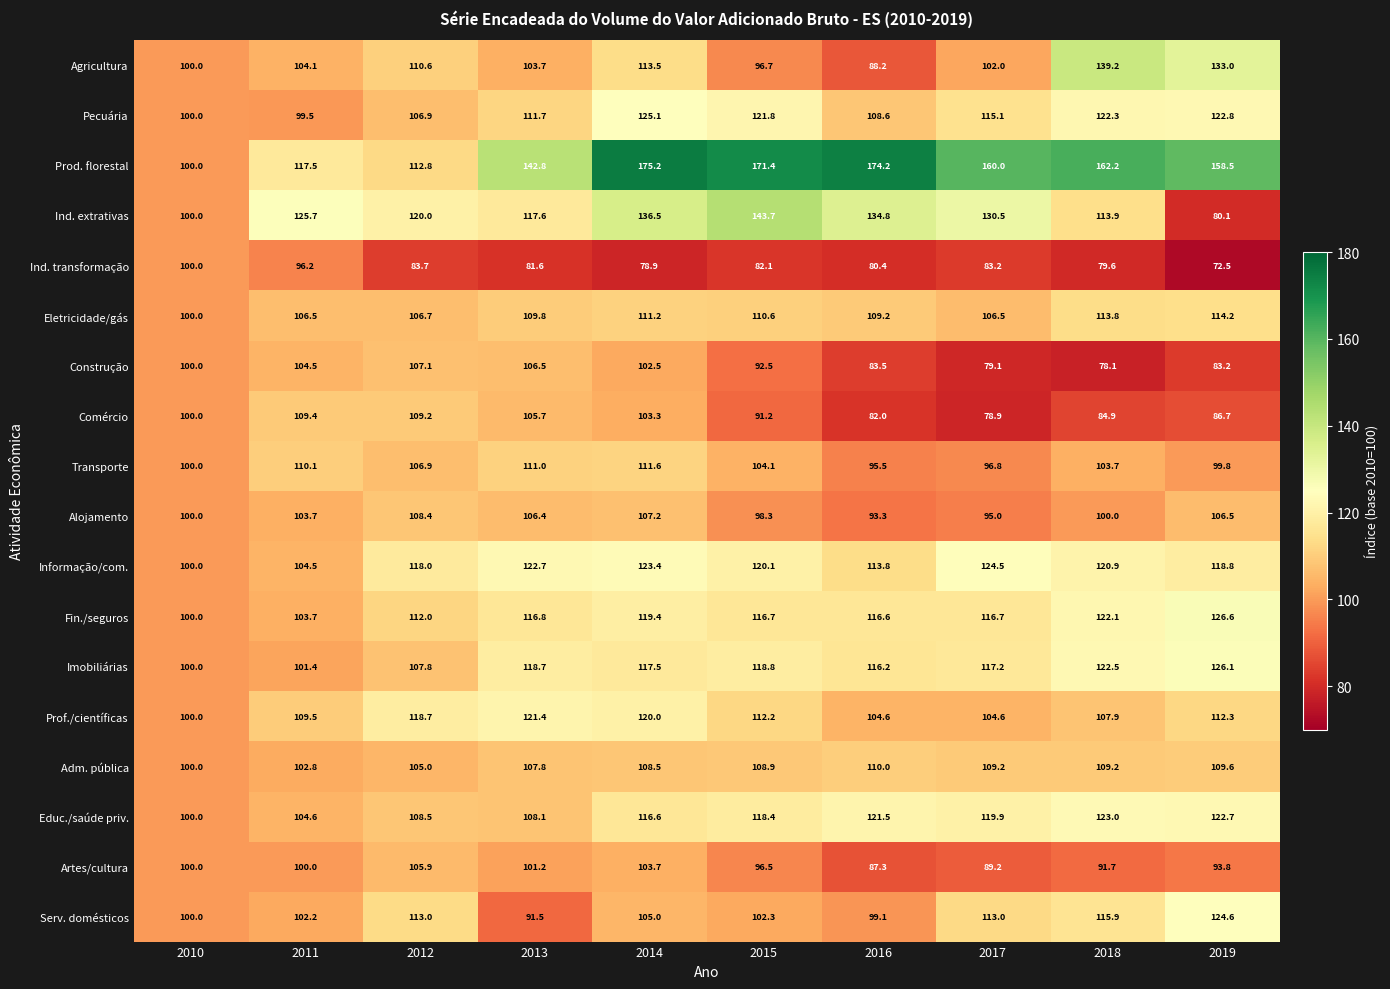

What is the difference between the Agricultura values at 2013 and 2017?

1.7